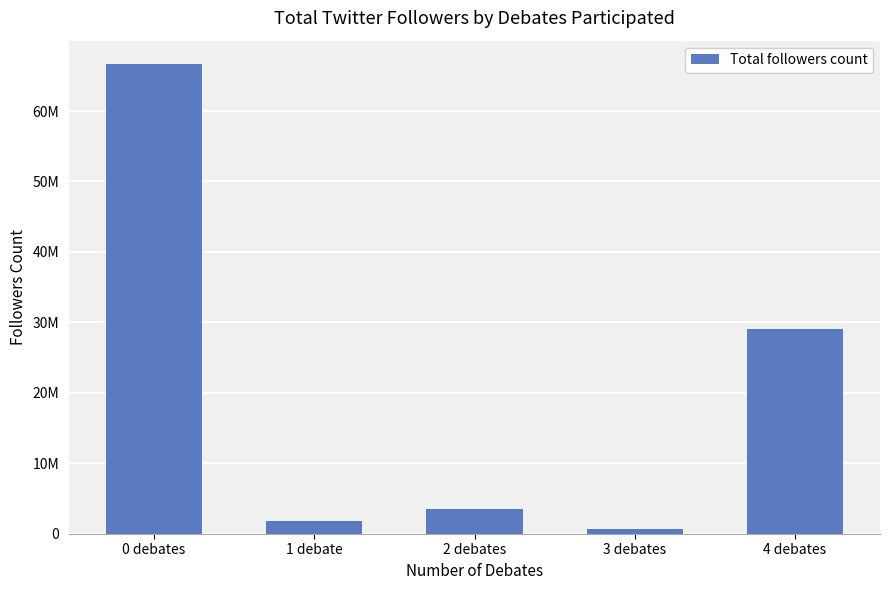

List the labels in order of value, smallest first.

3 debates, 1 debate, 2 debates, 4 debates, 0 debates